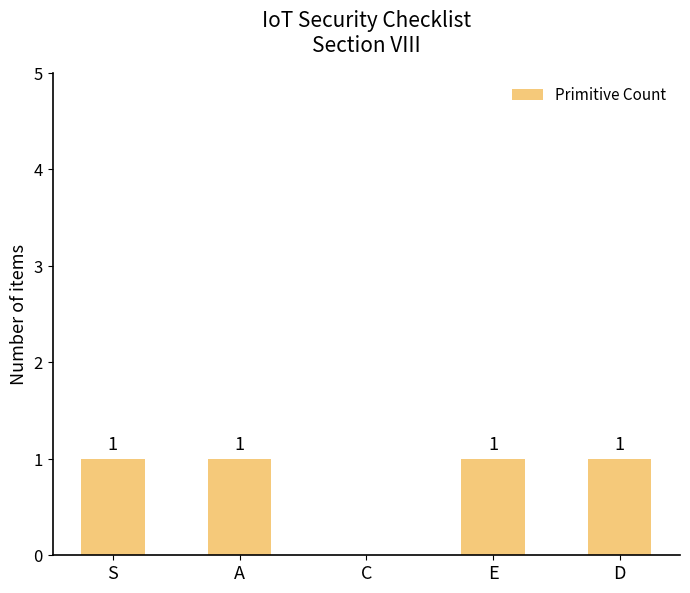

How many values are between 1 and 2?

4